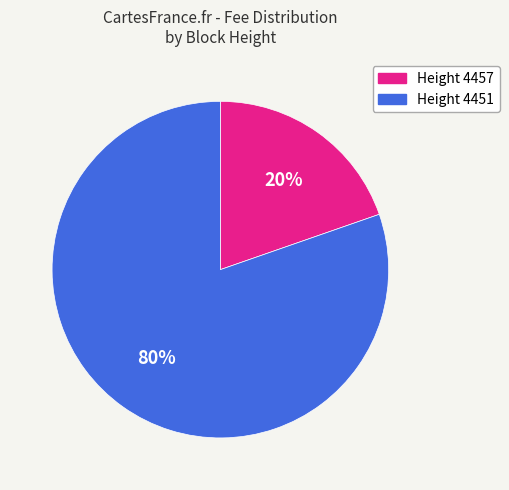

To the nearest percent, what is the combined percentage of Height 4451 and Height 4457?

100%